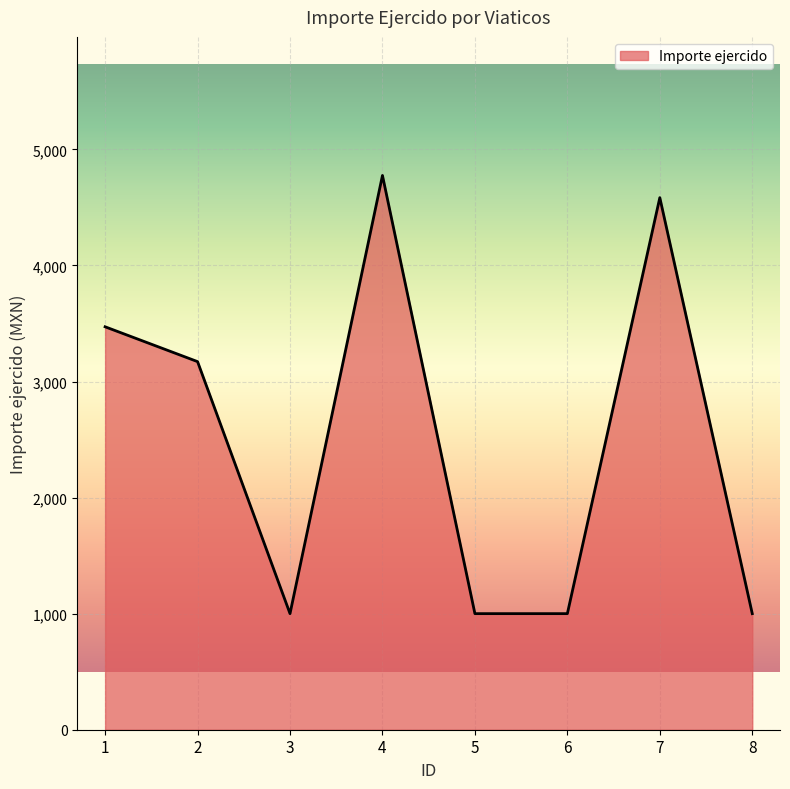

Reading left to right, transcribe all the data shown in this chart.

3471.5	3171.4	1000.1	4775.3	1000.1	1000.1	4584.1	1000.1